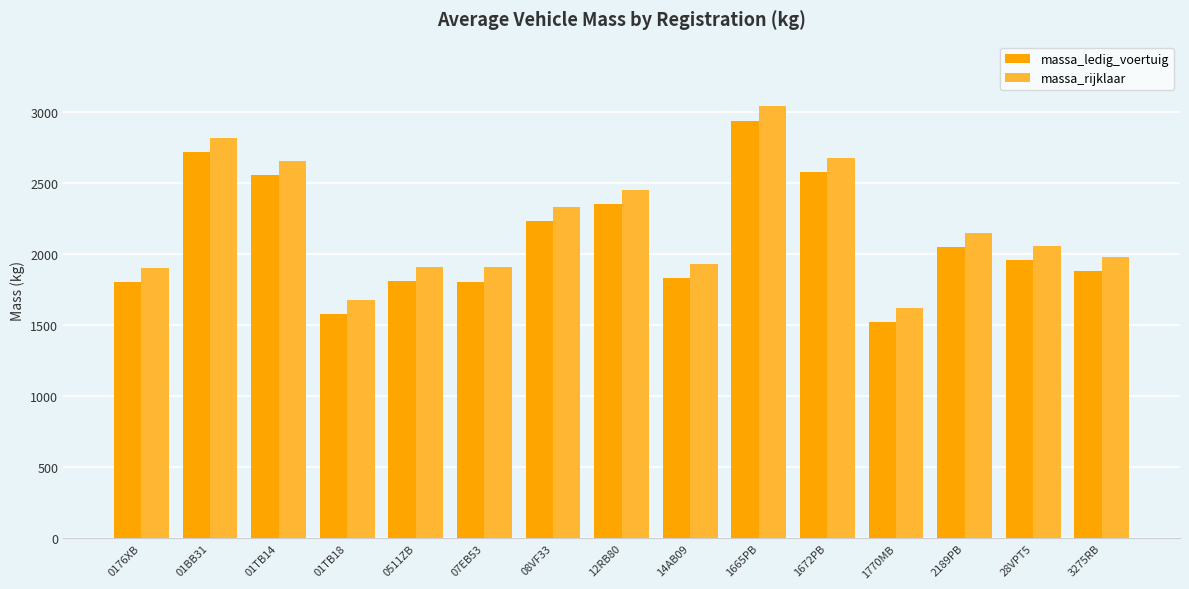

What is the highest value of the massa_rijklaar series?

3040